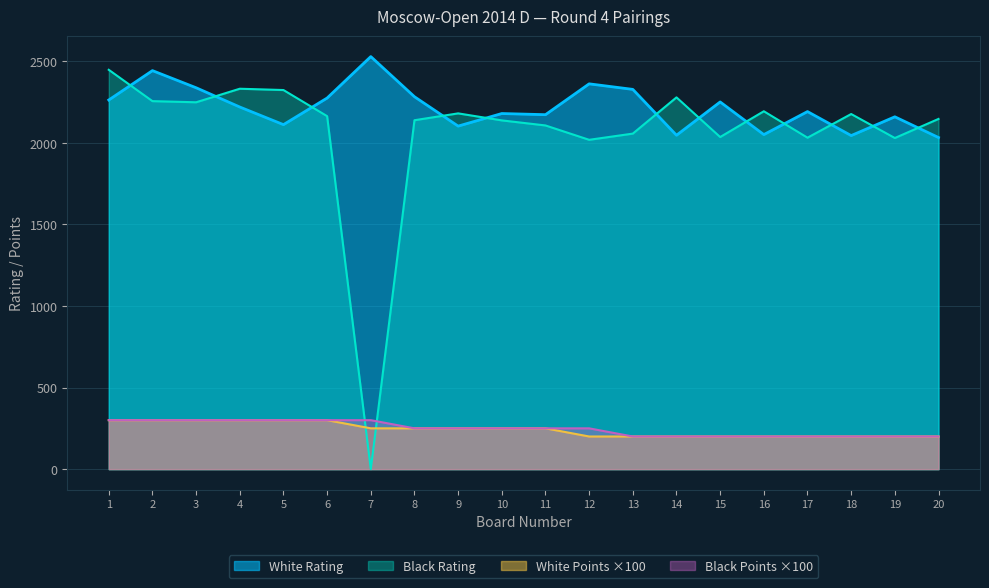

What is the highest value of the White Points series?

300